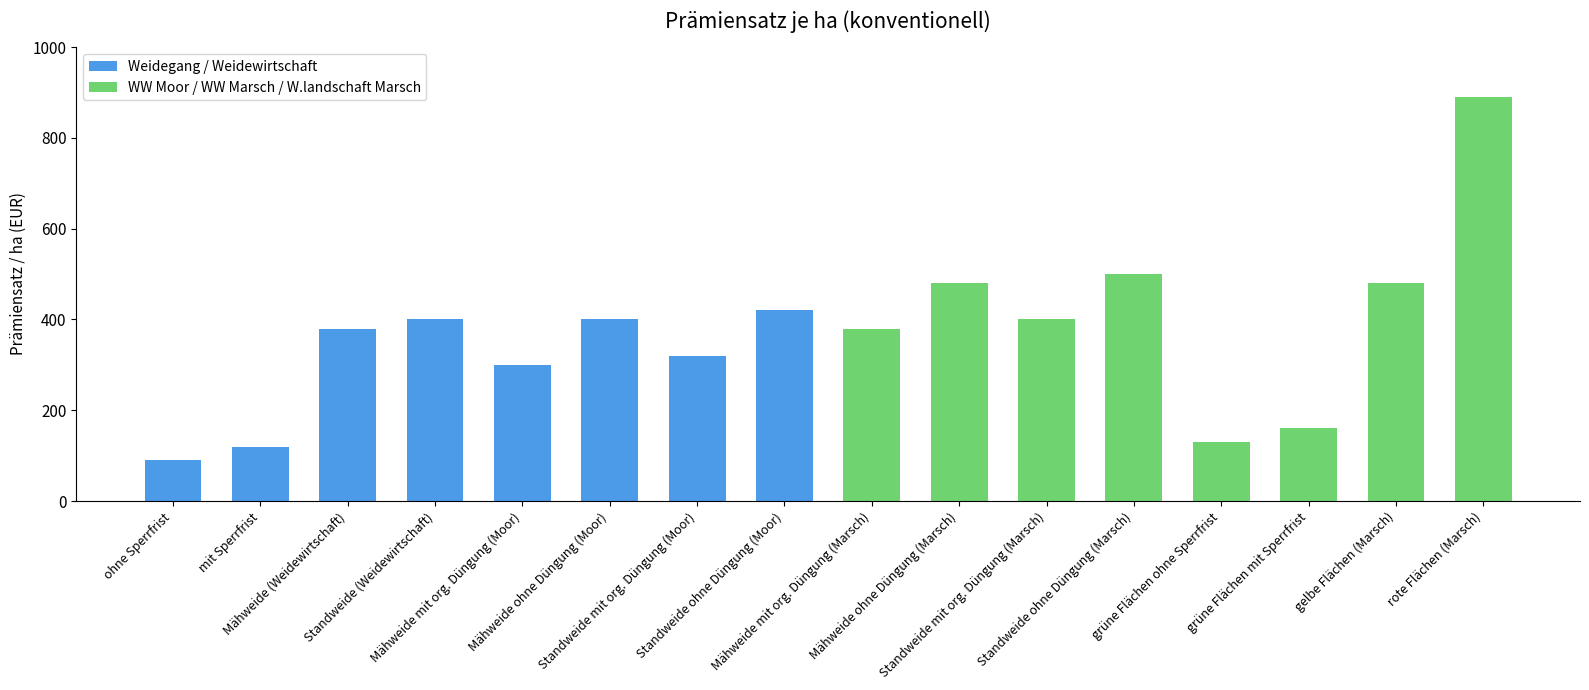

Are the bars grouped side by side (vs. stacked)?

Yes